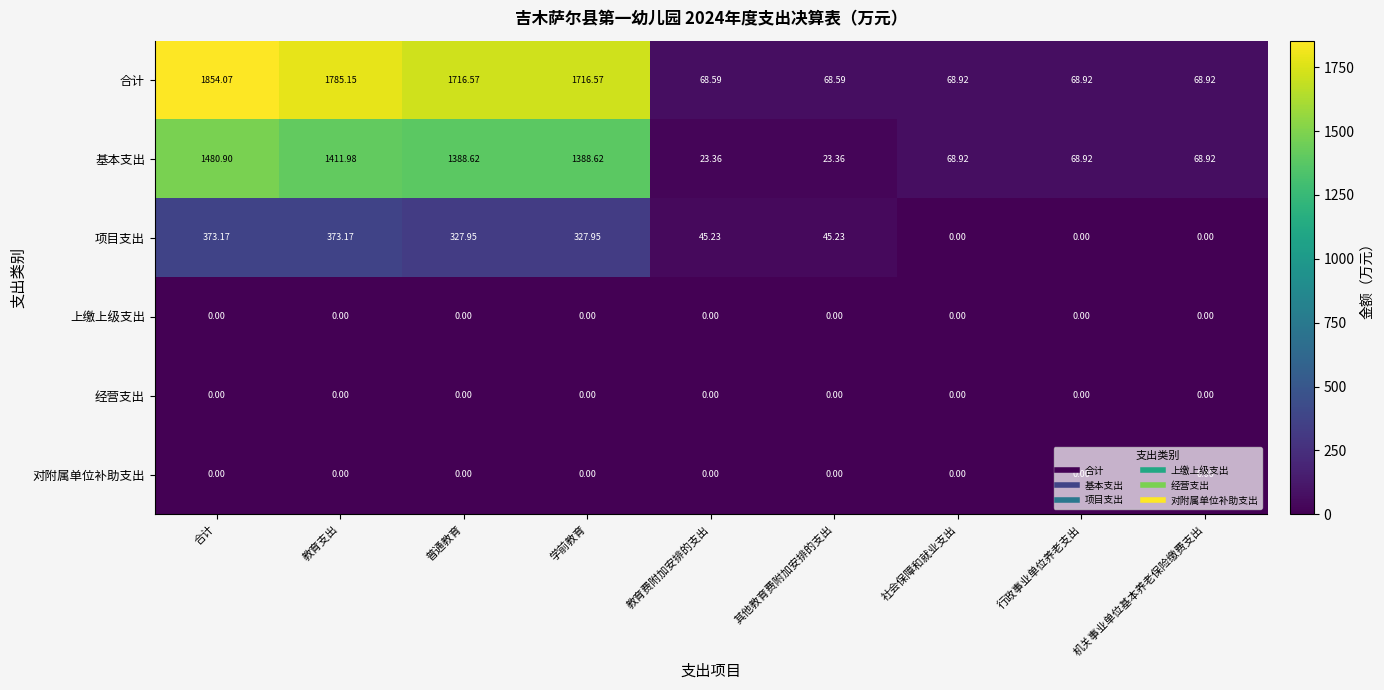

Where does the 基本支出 series first go above 68?

合计